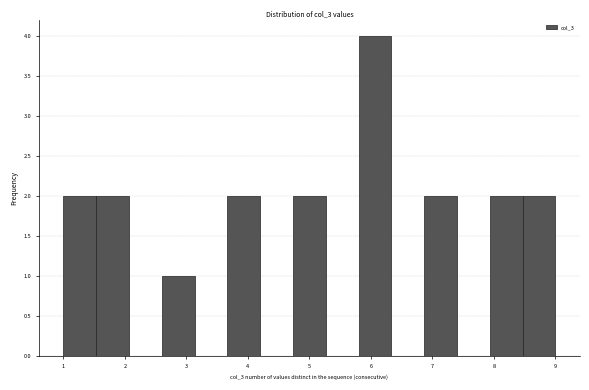

Reading left to right, transcribe this chart: for each bar, give the range it covers on the x-axis and its height. Neither the bar edges nor the heights are printed on the chart, so give them approximately, as read against the axes.

1.0 to 1.5: 2
1.5 to 2.1: 2
2.1 to 2.6: 0
2.6 to 3.1: 1
3.1 to 3.7: 0
3.7 to 4.2: 2
4.2 to 4.7: 0
4.7 to 5.3: 2
5.3 to 5.8: 0
5.8 to 6.3: 4
6.3 to 6.9: 0
6.9 to 7.4: 2
7.4 to 7.9: 0
7.9 to 8.5: 2
8.5 to 9.0: 2